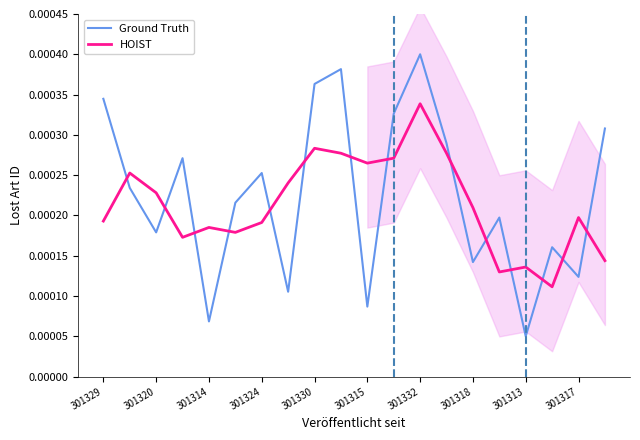

Which series ends up on top after the final intersection of Ground Truth and HOIST?

Ground Truth